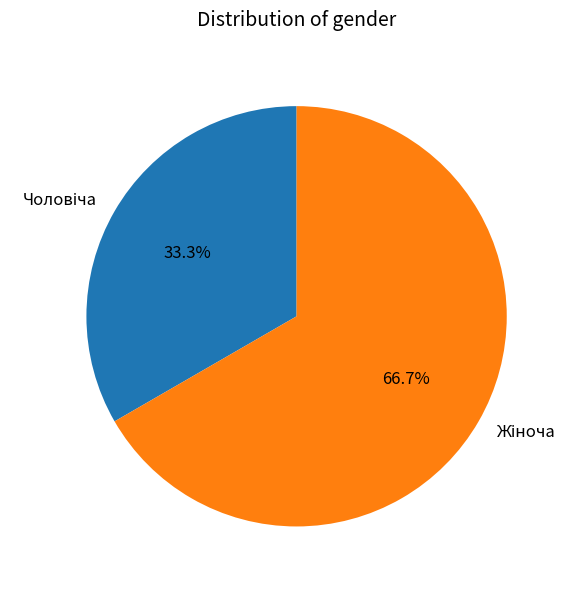

Is there a majority slice in this chart?

Yes